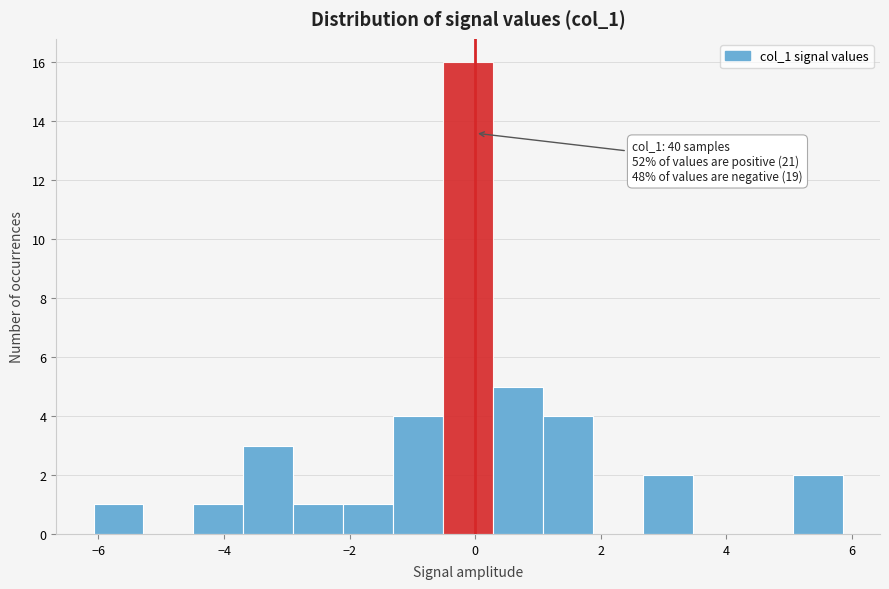

Read against the x-axis, roughly where is the centre of the tallest bar?

-0.2